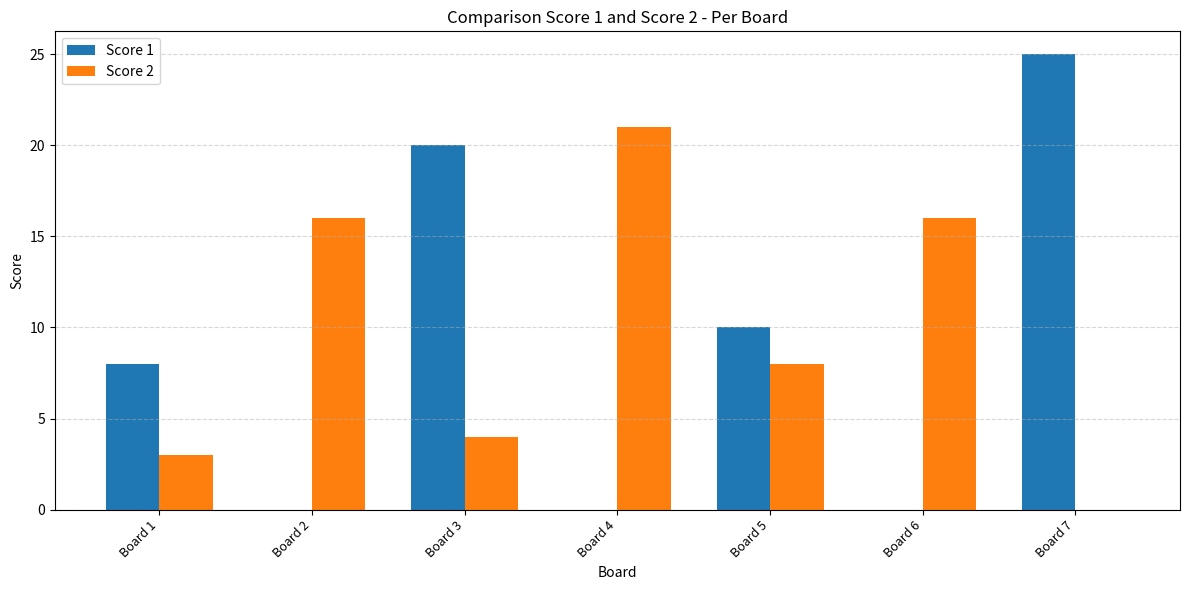

At which label is Score 2 closest to 10?

Board 5